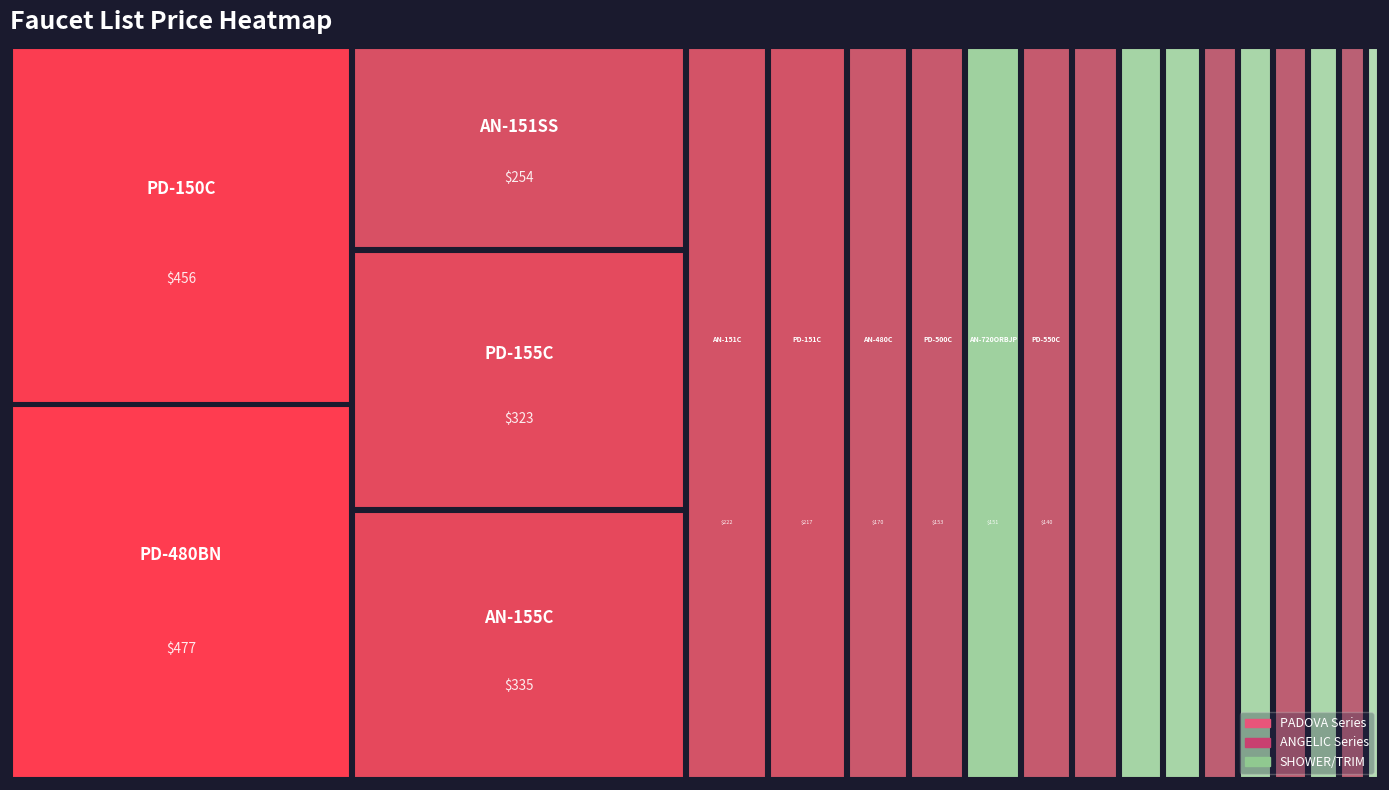

True or false: SHOWER has a value of 0.0 at PD-550C.

True